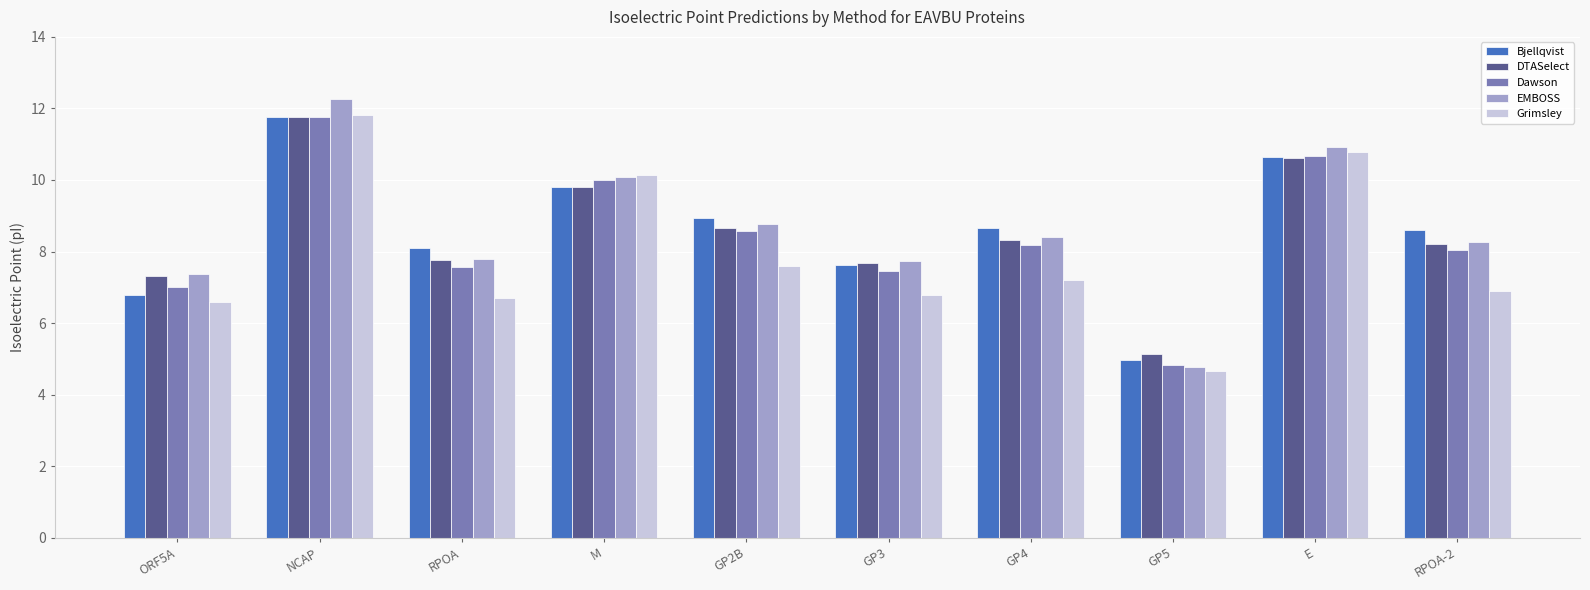

How many values in the Grimsley series exceed 7?

5